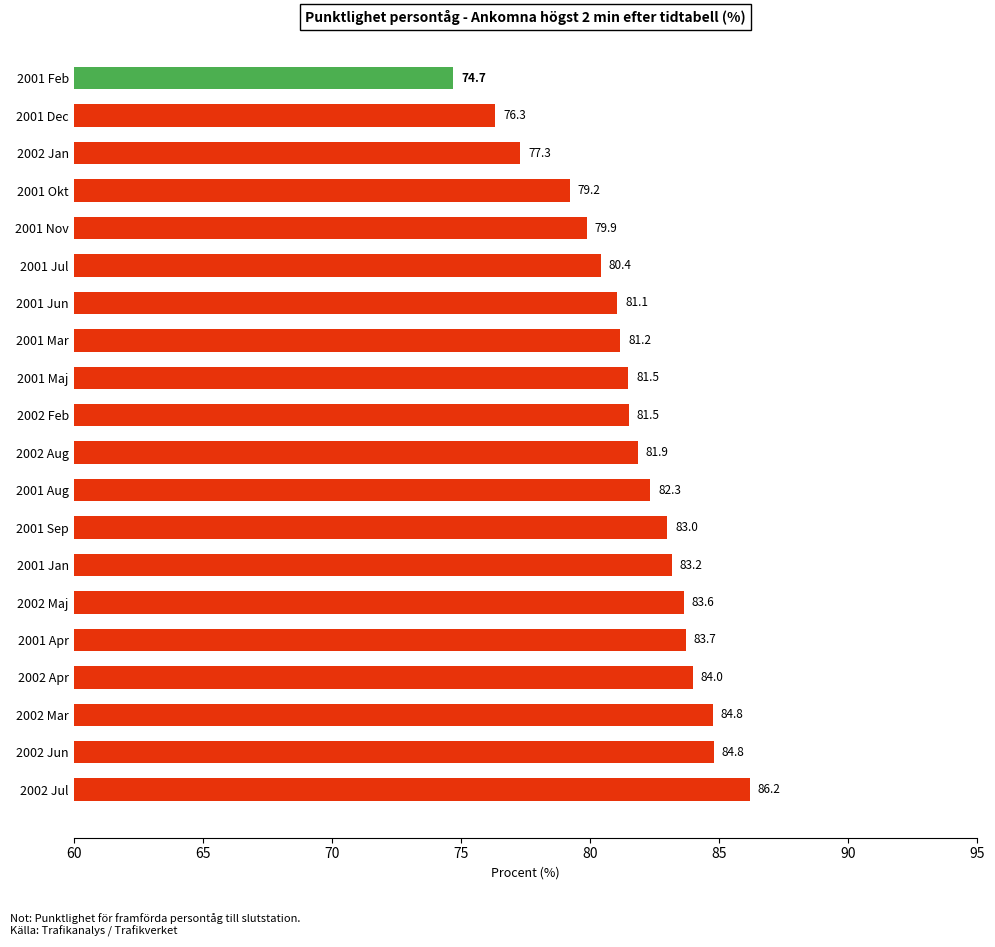

The value at 2002 Aug is 81.9. True or false?

True